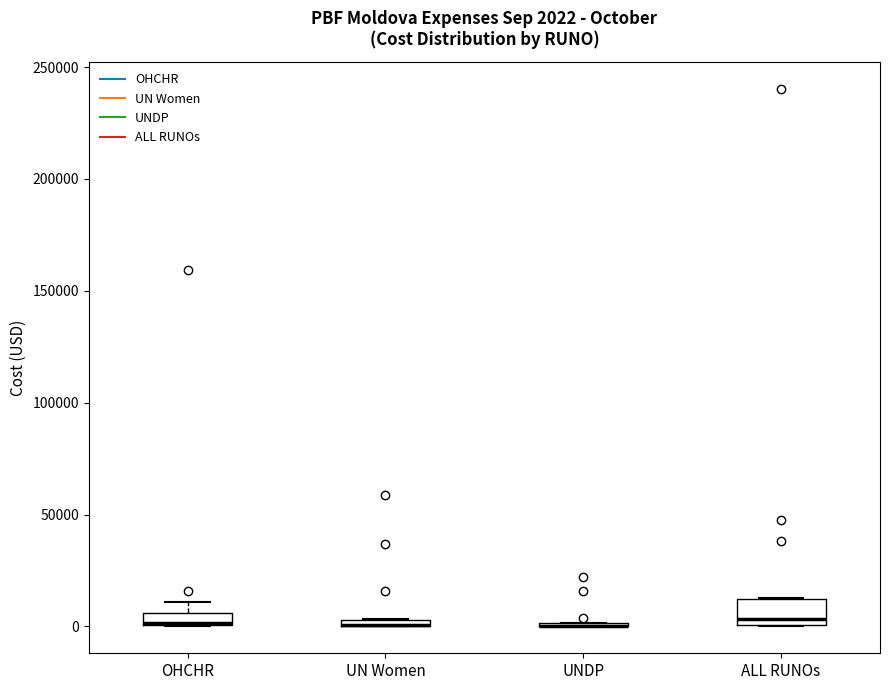

Comparing the boxes themselves (not the whiskers), which one is the tallest?

ALL RUNOs